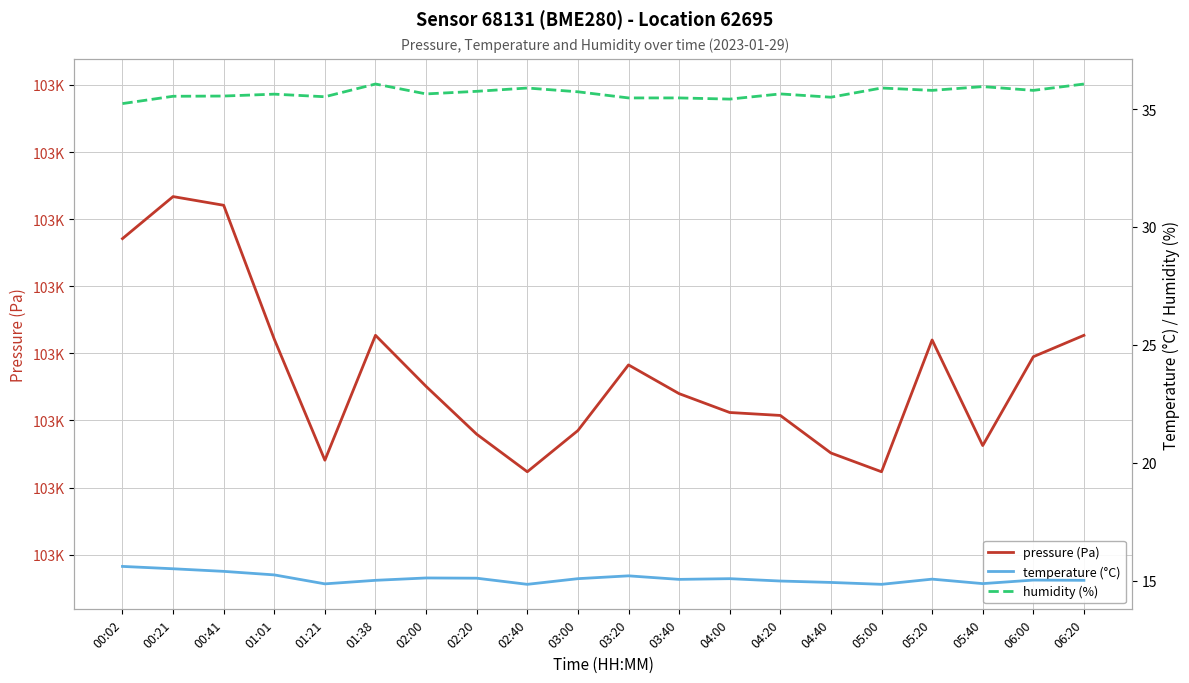

The temperature (°C) series shows 6.3 at 01:38. True or false?

False